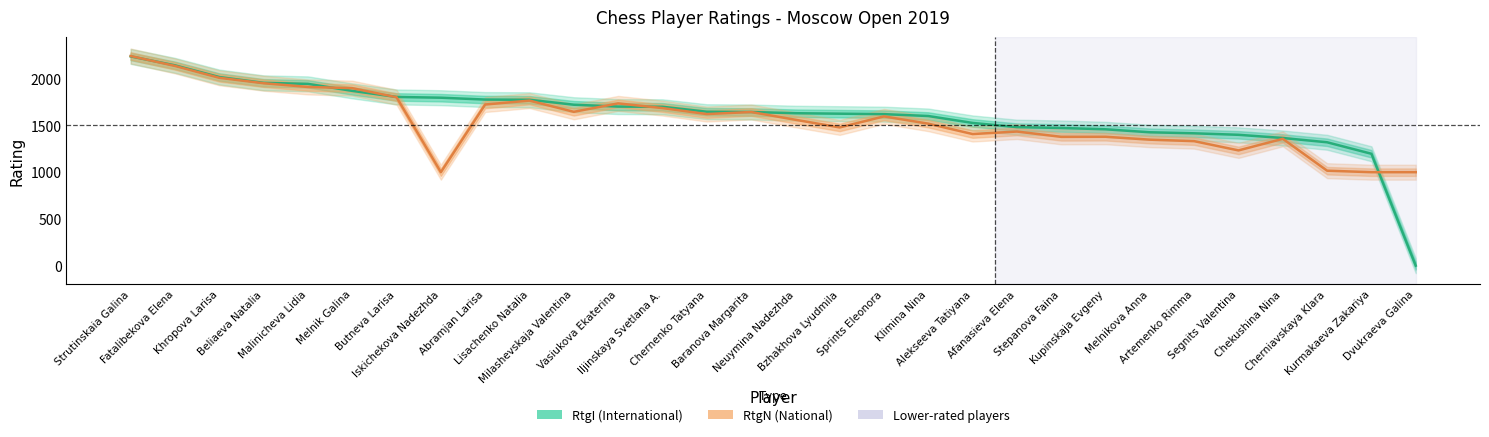

Rank the series at Chekushina Nina from highest to lowest value.

RtgI, RtgN